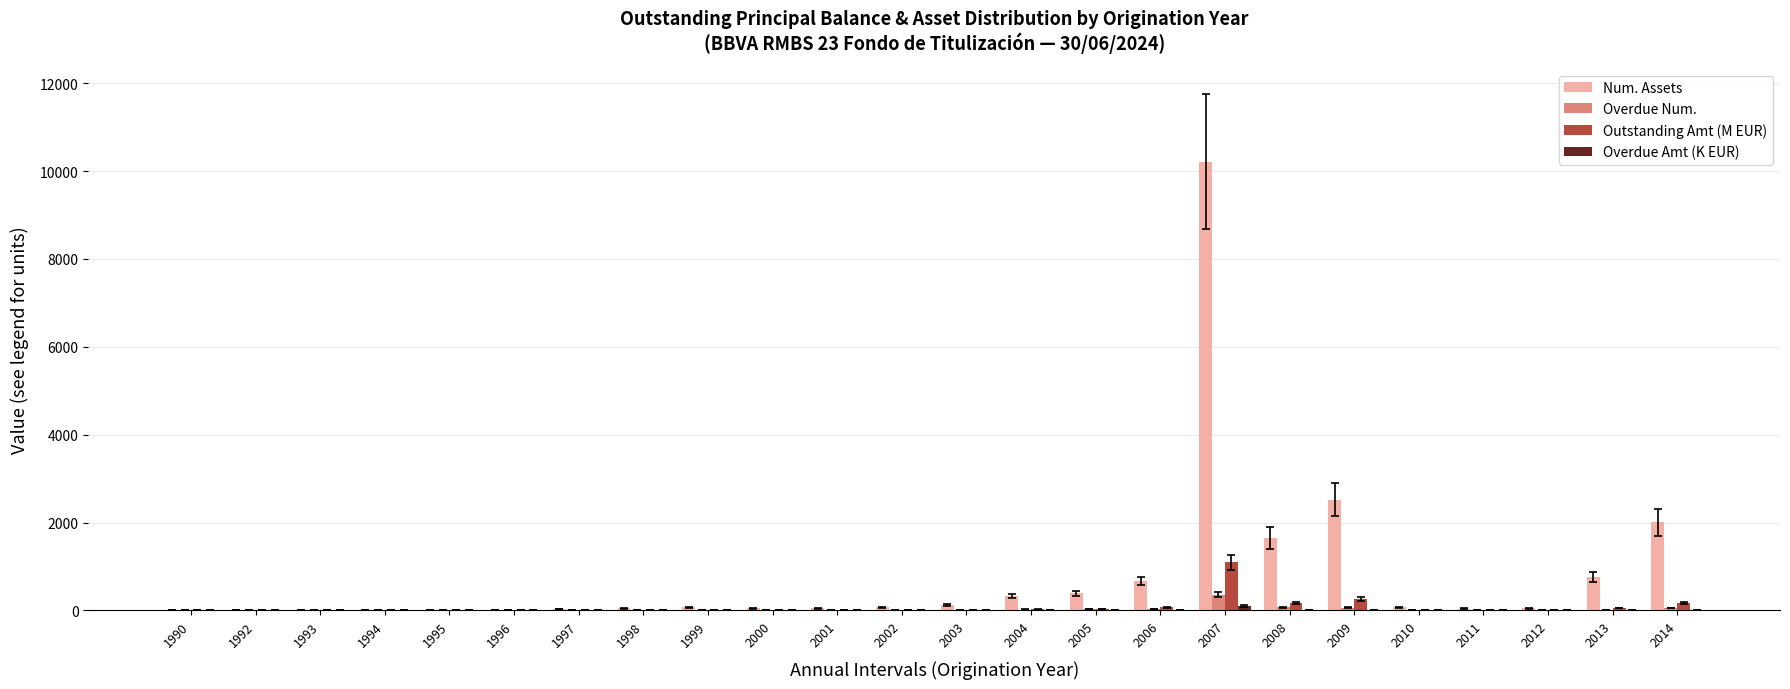

Which series has the largest total across all categories?

Num. Assets